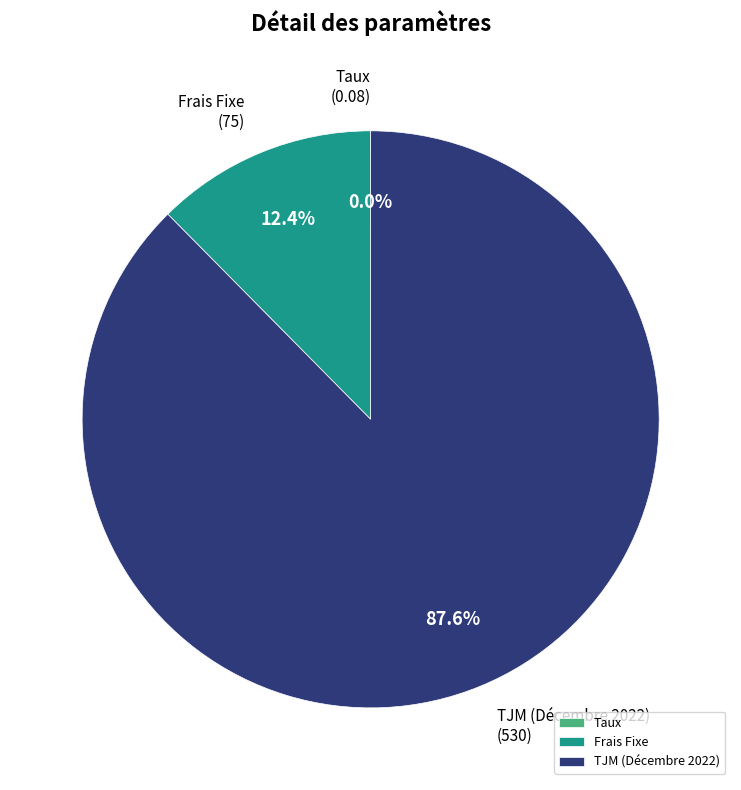

Which category has the biggest portion of the pie?

TJM (Décembre 2022)